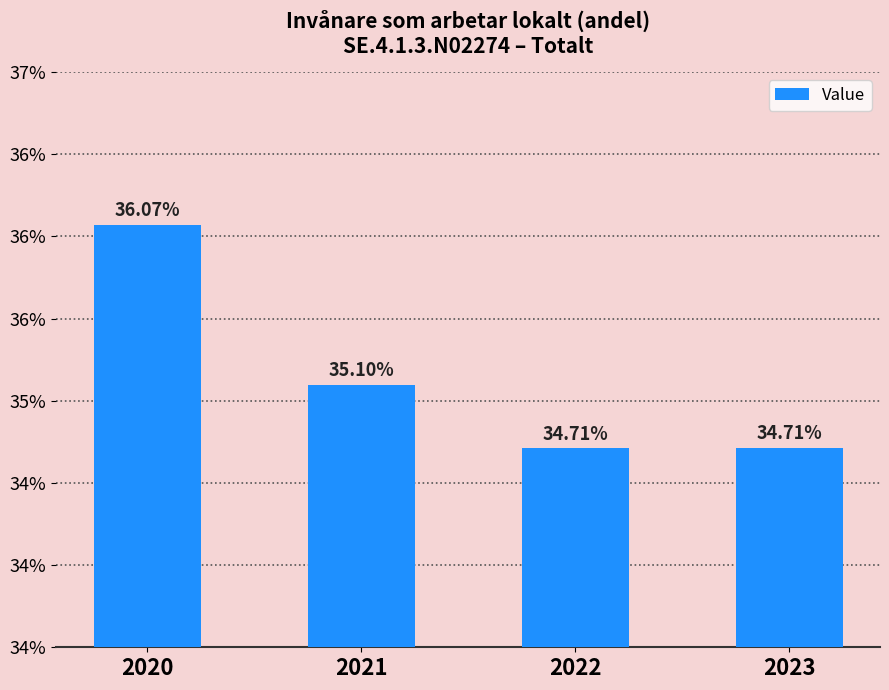

How many values are below 35?

2